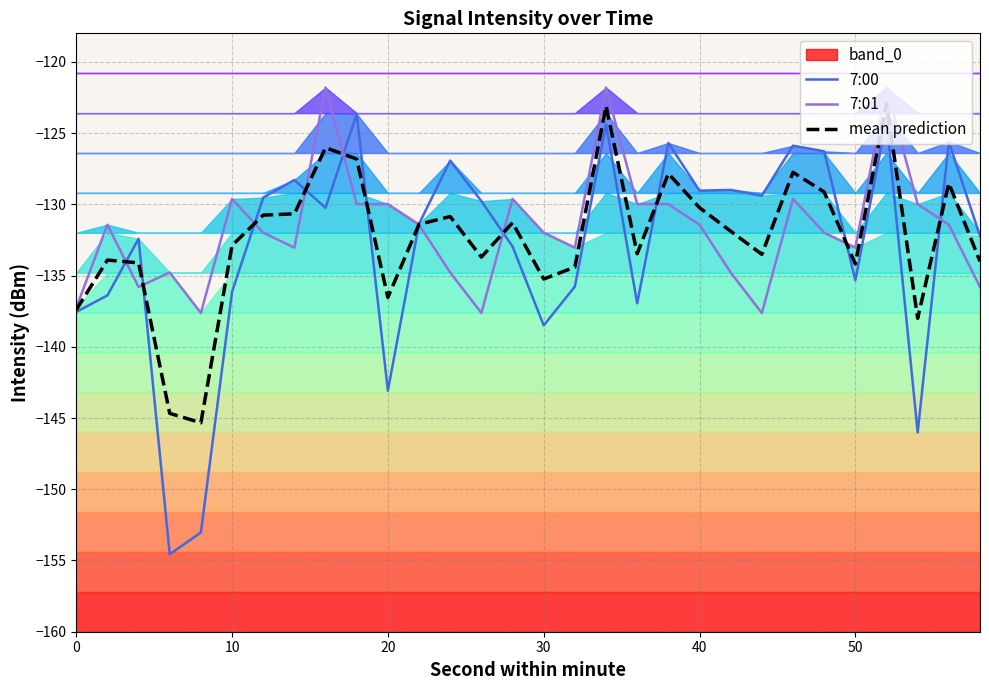

How many values in the 7:01 series are below -131?

19